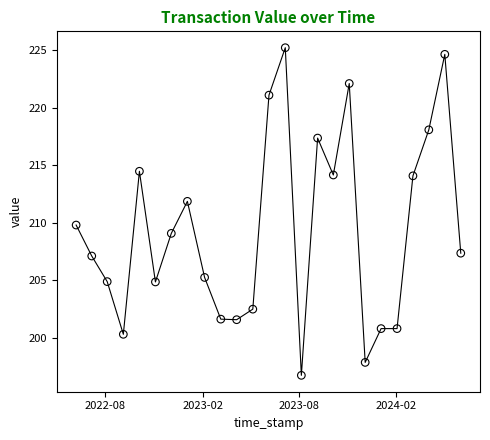

What is the range of Y values (max minus min)?

28.5